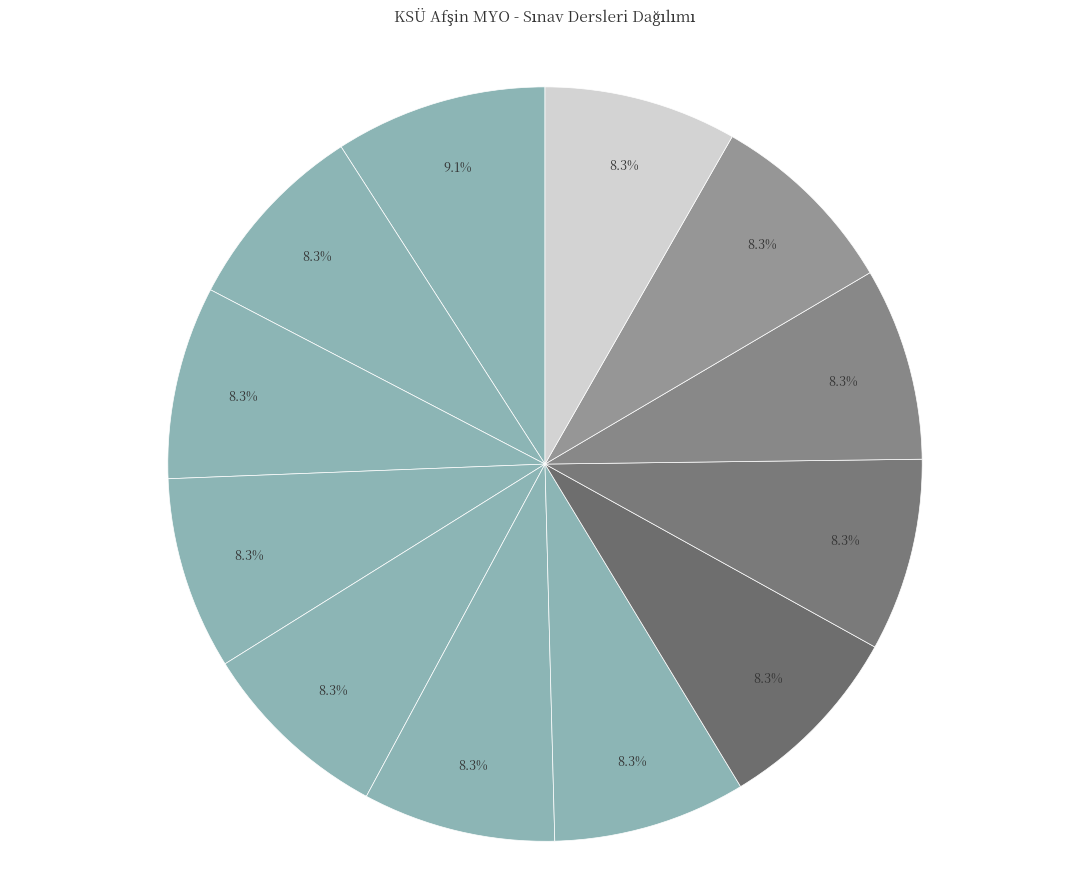

Count the number of slices in the pie.

12